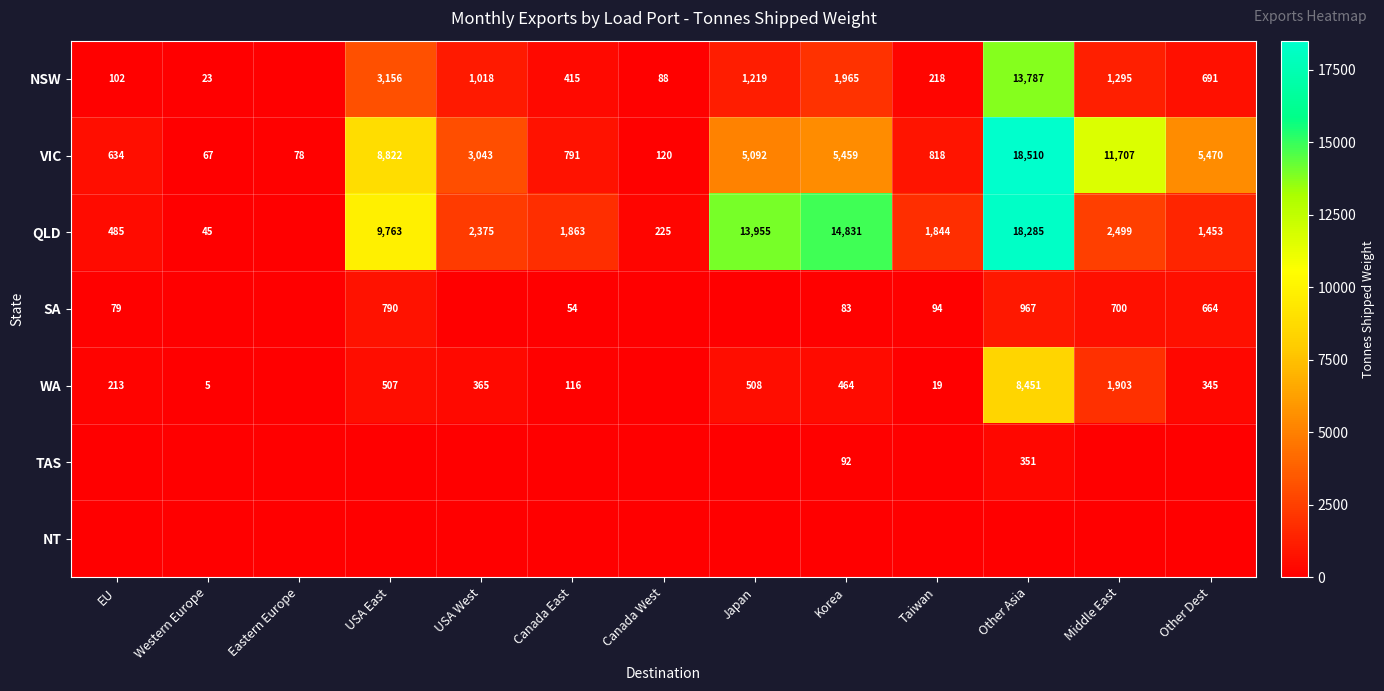

What is the sum of all VIC values?

60611